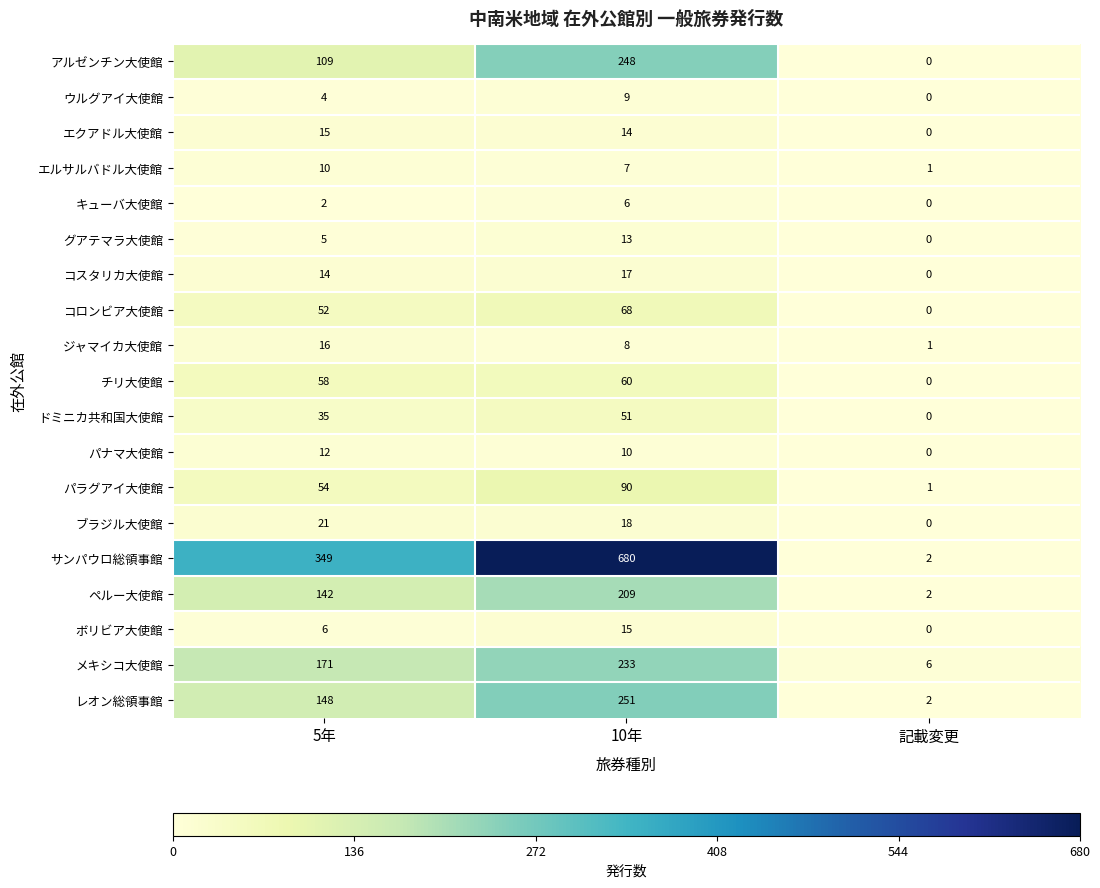

Which series changed the most between 10年 and 記載変更?

サンパウロ総領事館